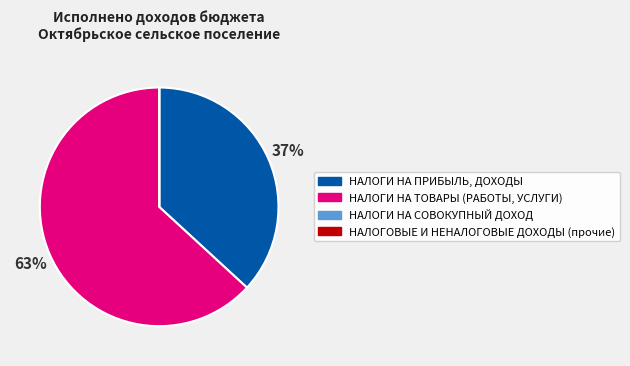

Is НАЛОГИ НА ТОВАРЫ (РАБОТЫ, УСЛУГИ) the majority of the pie?

Yes